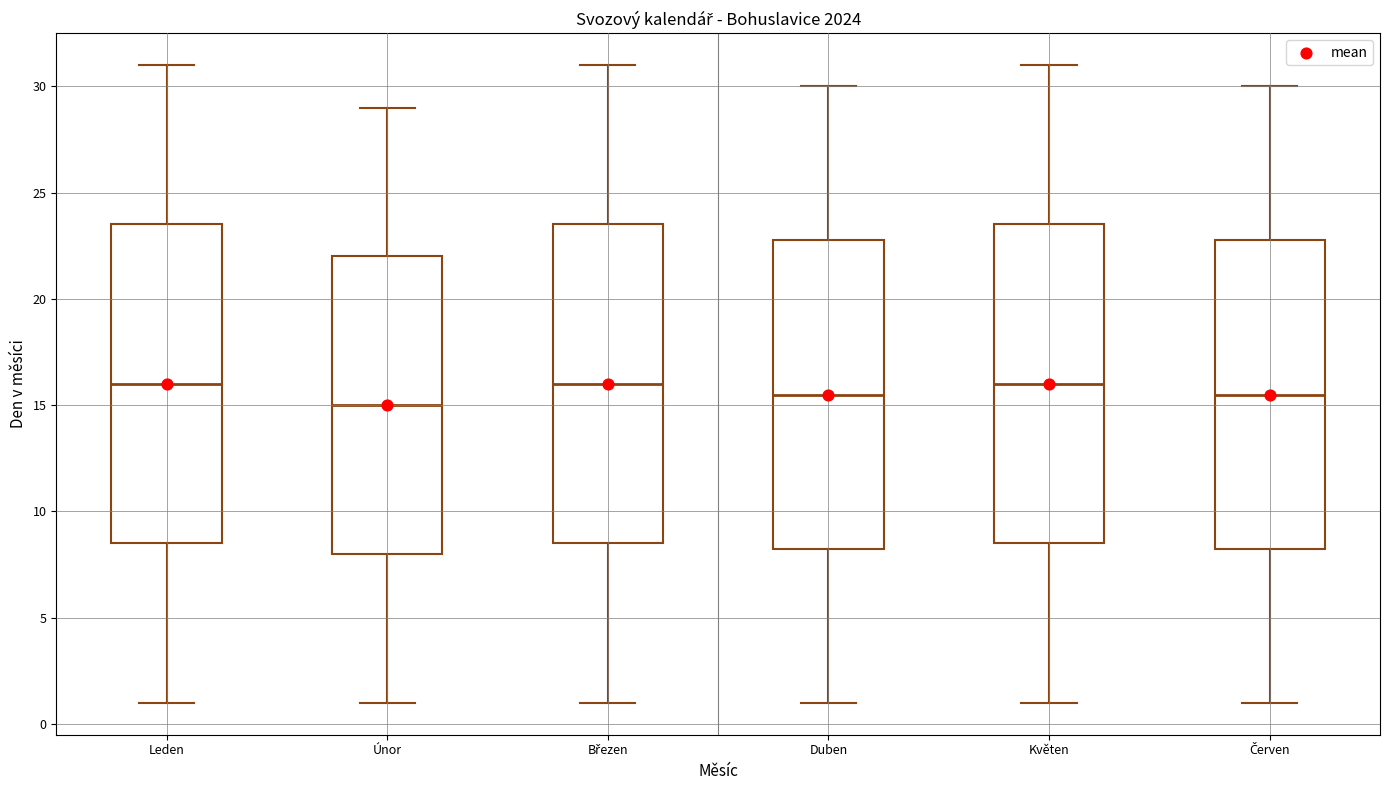

Which box's median line is the lowest?

Únor